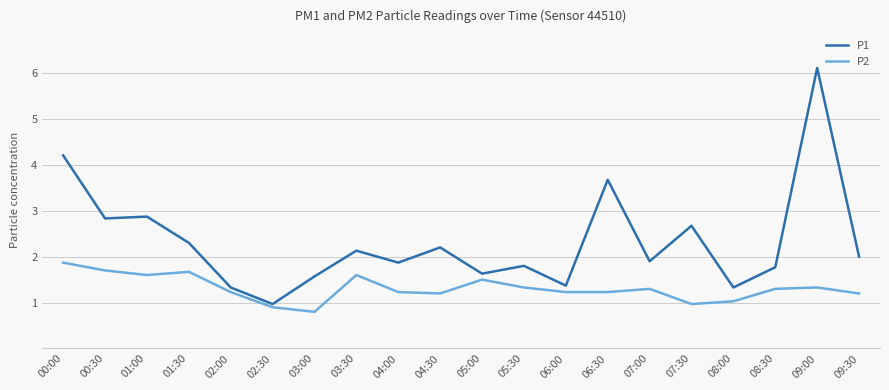

The P1 series shows 2.3 at 02:00. True or false?

False